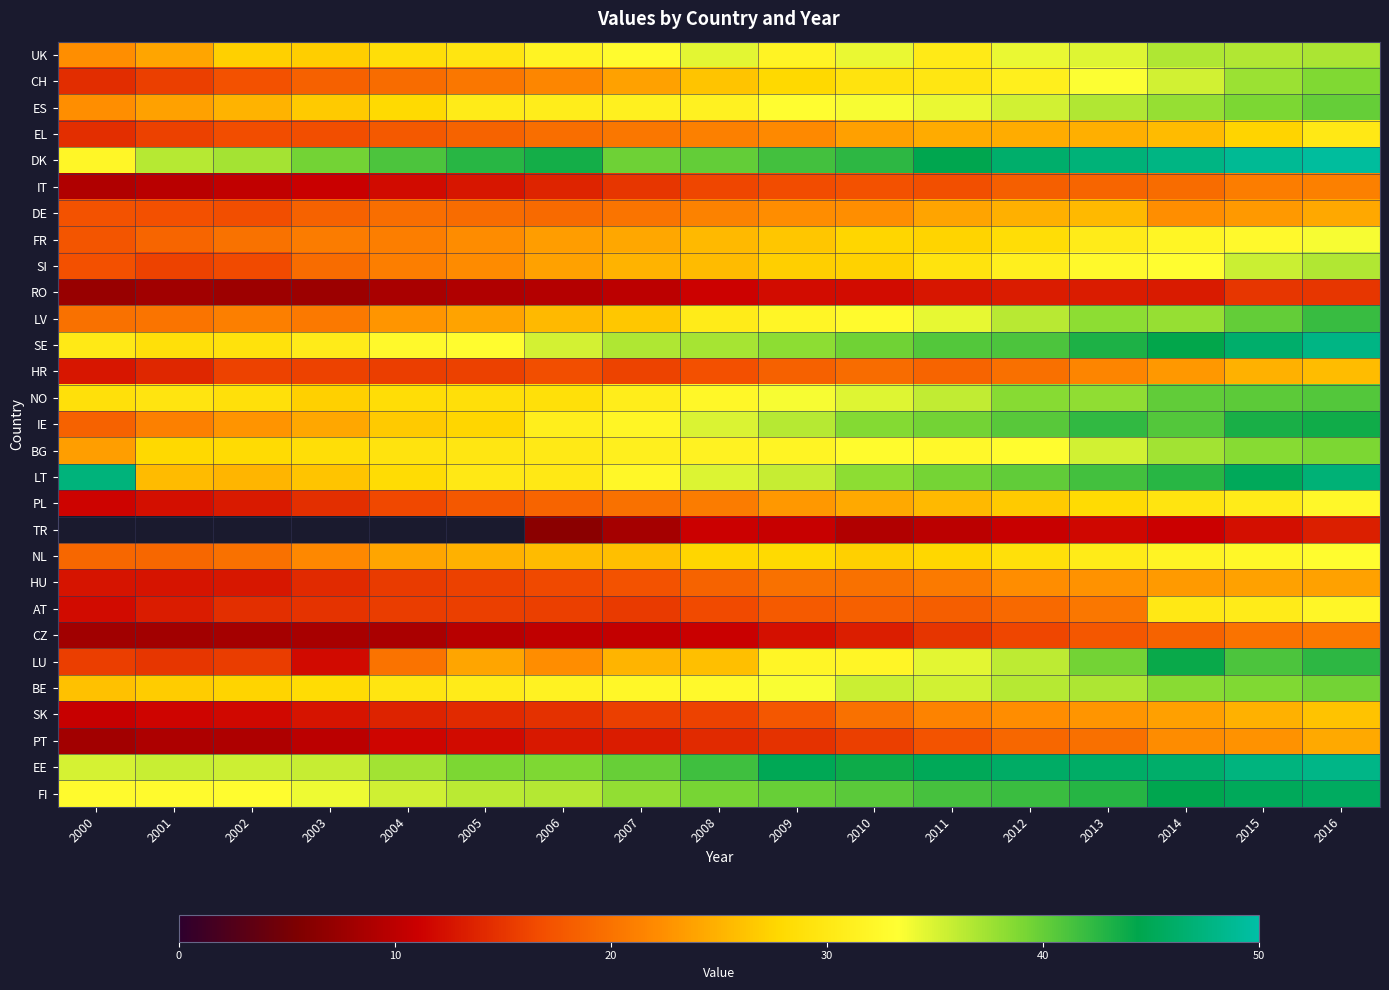

Read the DK value at 2004.

41.1